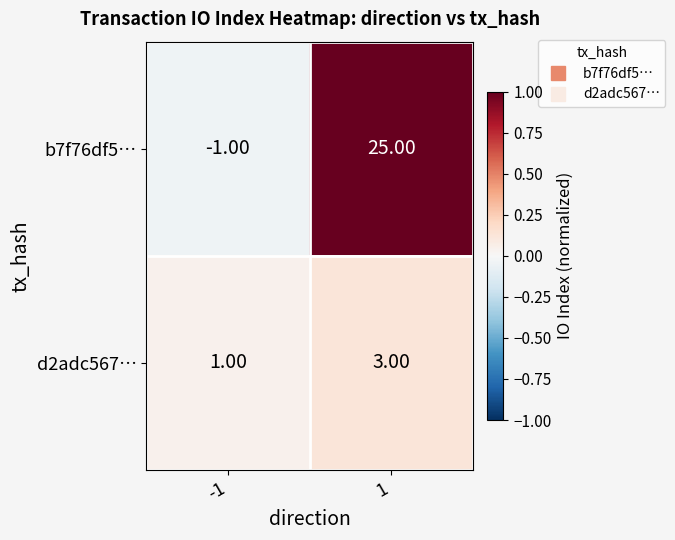

What is the difference between the maximum and minimum values in the b7f76df5… series?

26